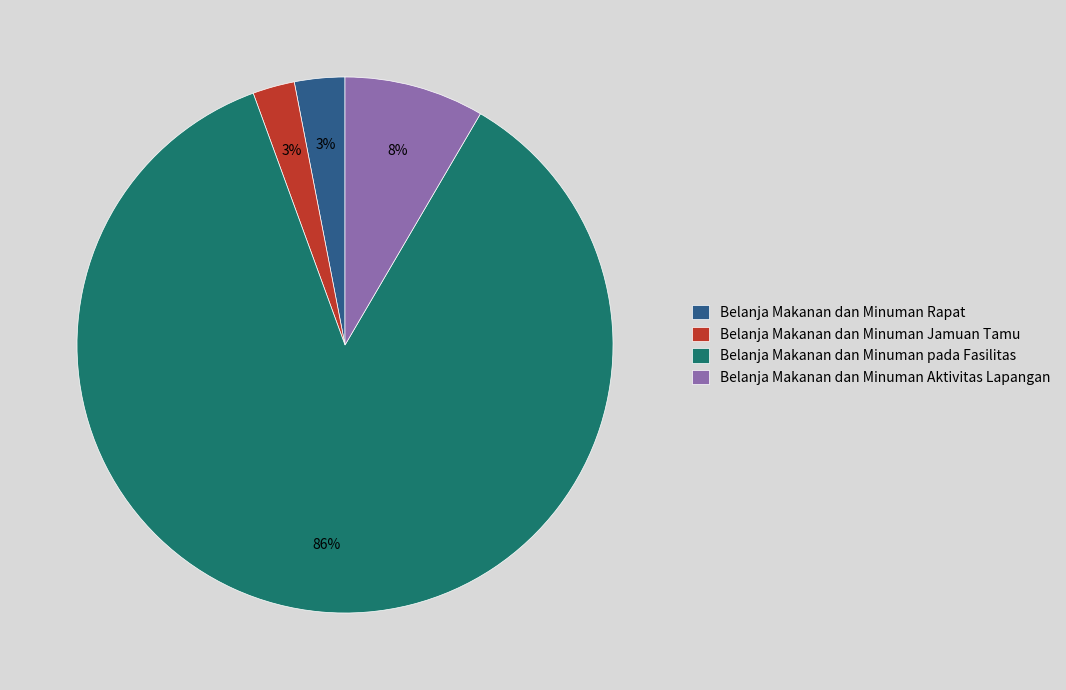

Does Belanja Makanan dan Minuman Aktivitas Lapangan account for over 50% of the chart?

No